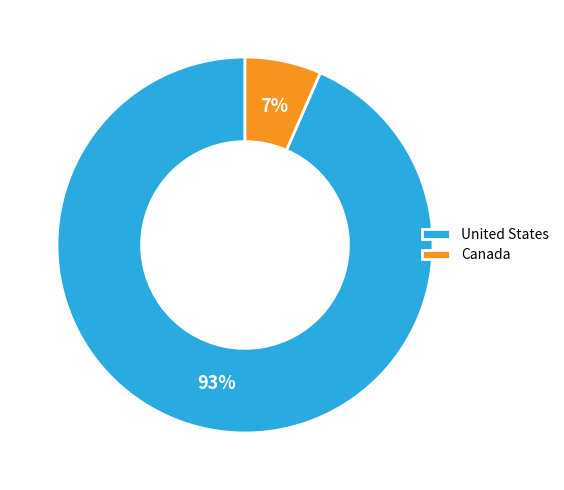

To the nearest percent, what portion does United States represent?

93%